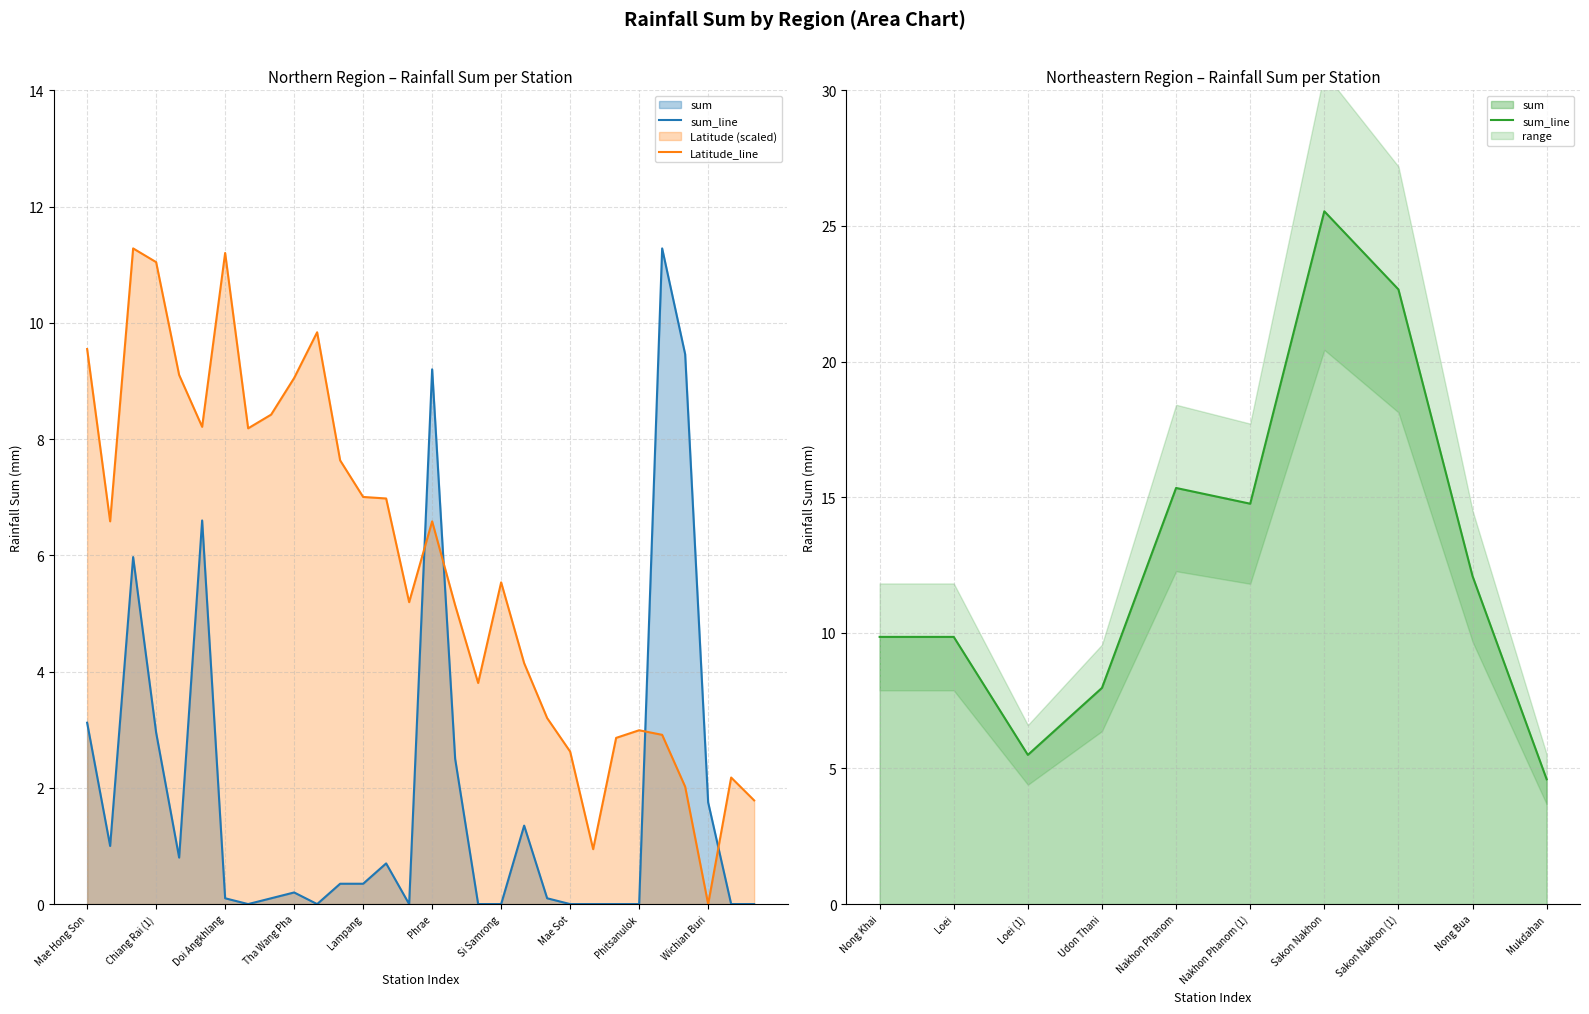

Between which two adjacent categories do Latitude and Northern first intersect?

Thoen and Phrae